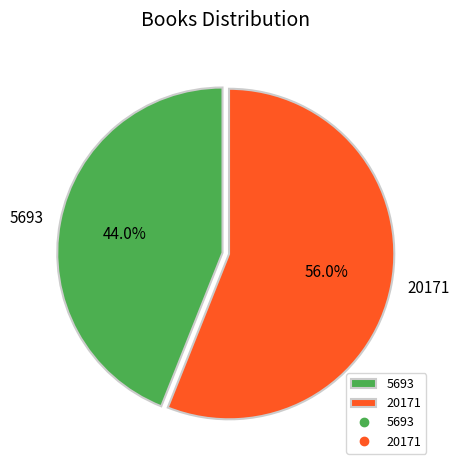

Count the number of slices in the pie.

2